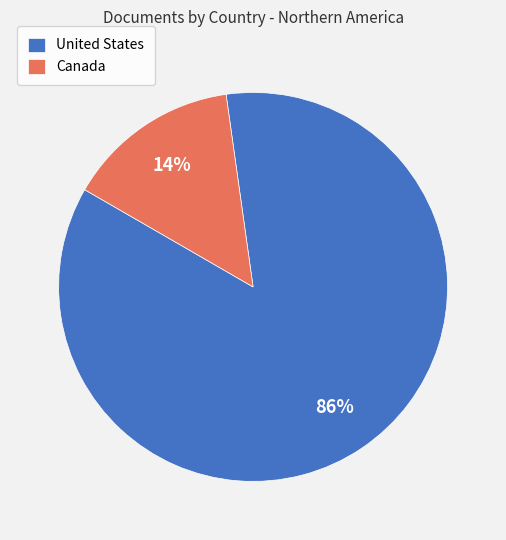

Which has a higher value, Canada or United States?

United States